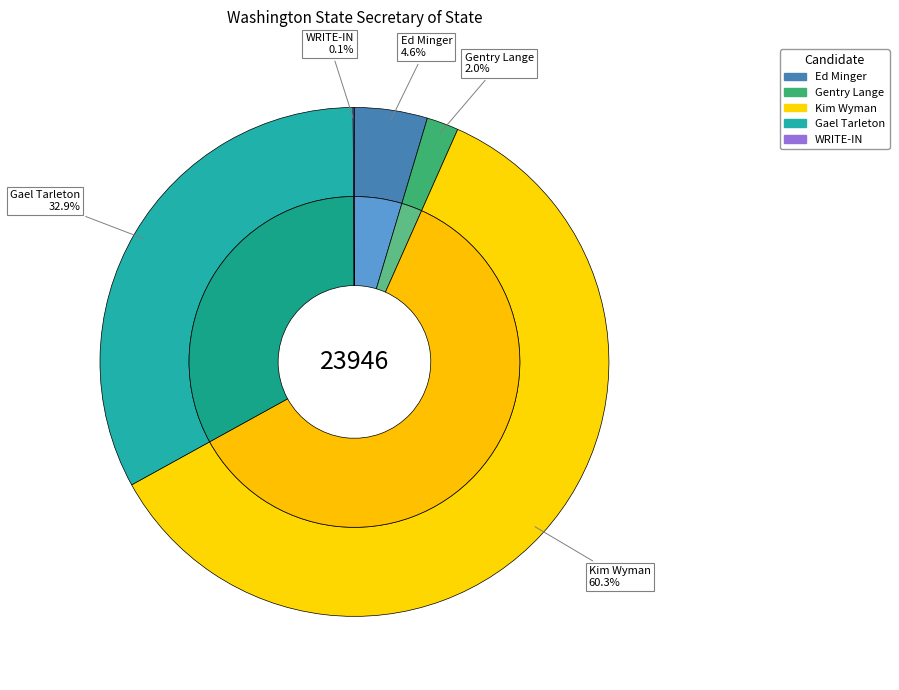

Which category accounts for the majority?

Kim Wyman